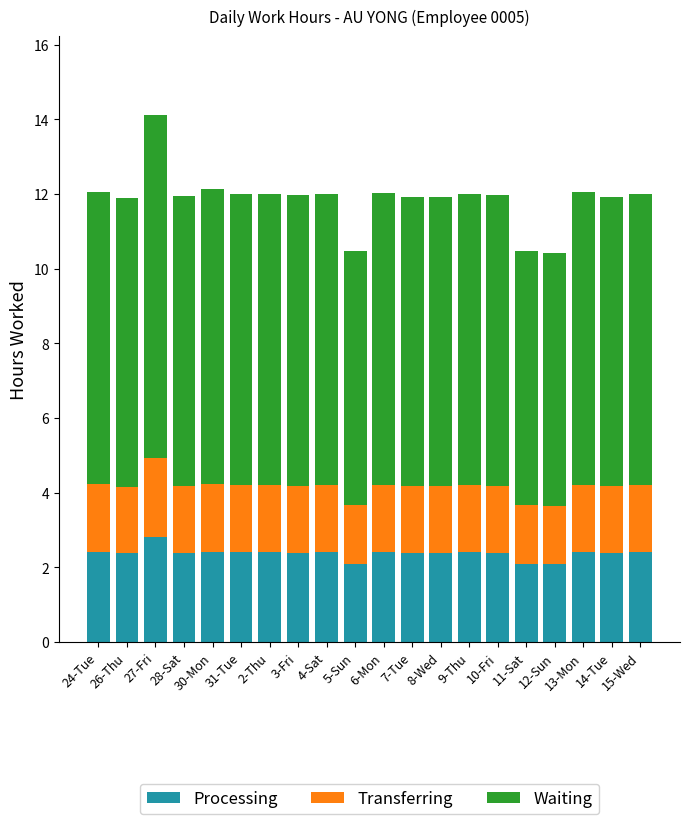

What is the approximate value of Processing at 14-Tue?

2.4